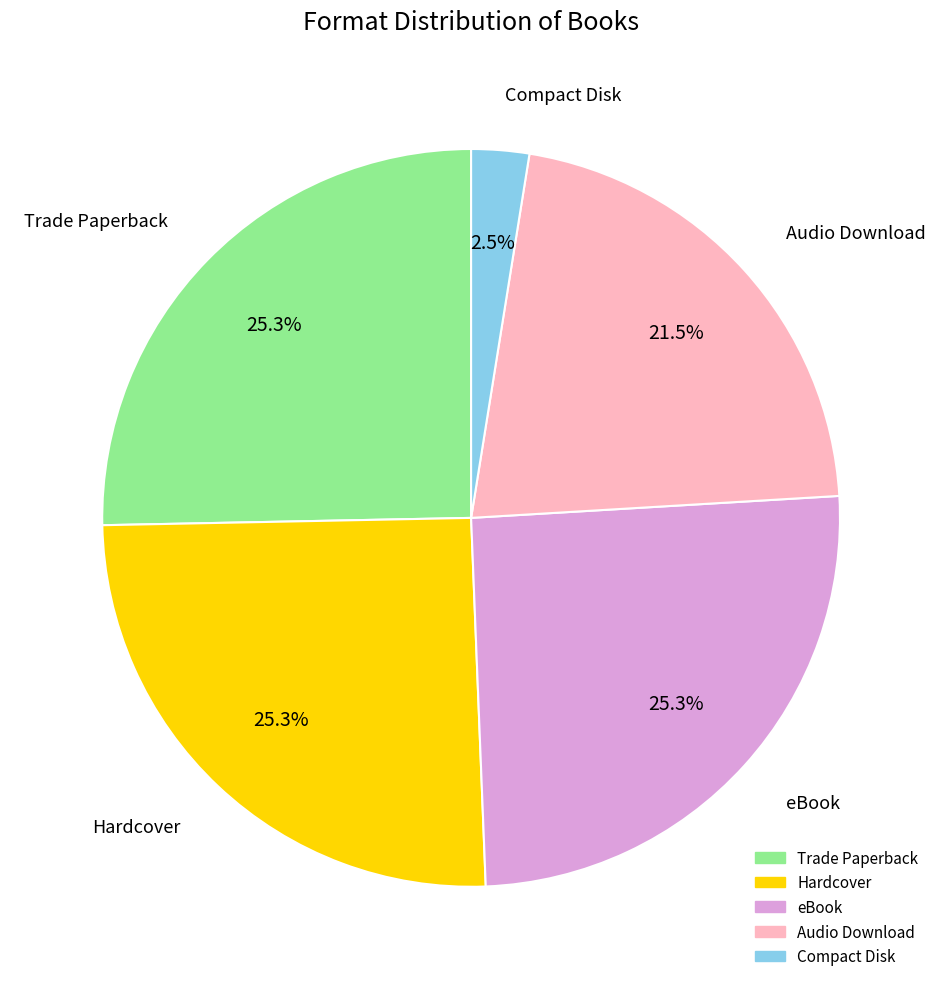

Do Trade Paperback and Audio Download together represent more than half of the pie?

No